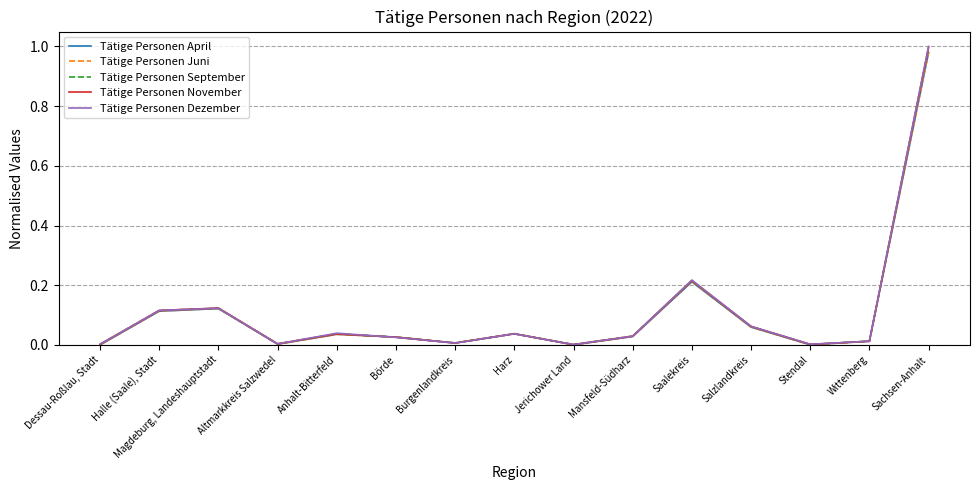

True or false: Tätige Personen November has more than 1 interior local peaks.

True